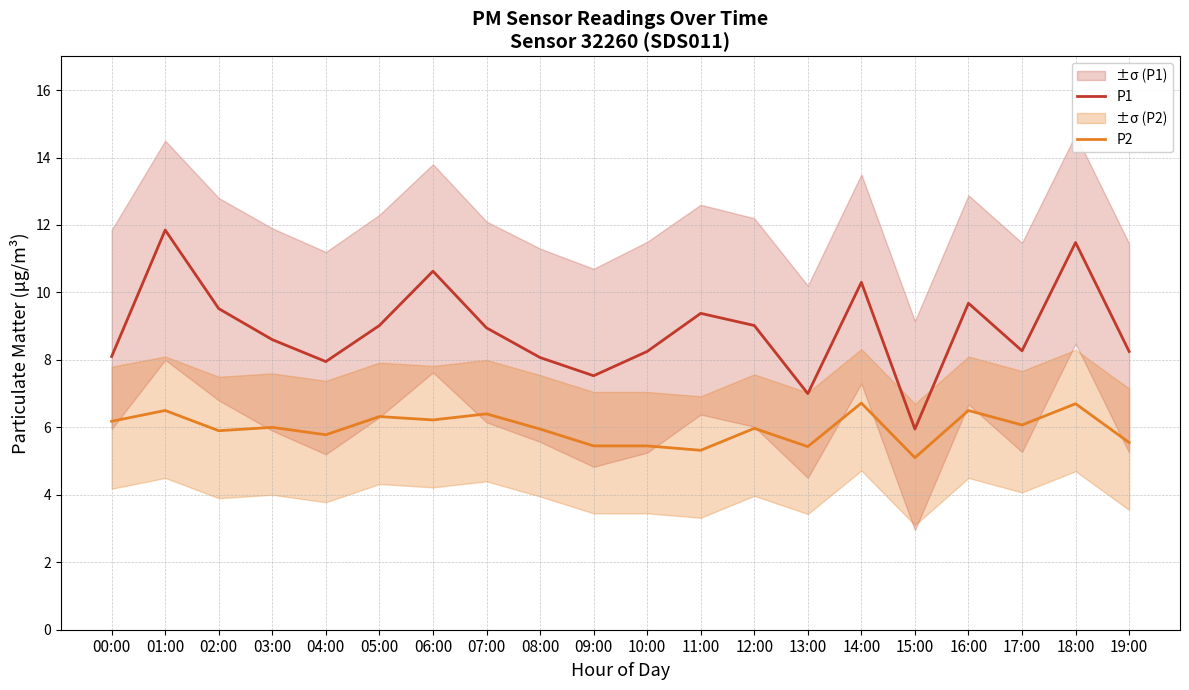

True or false: P2 and P1 intersect in this chart.

False